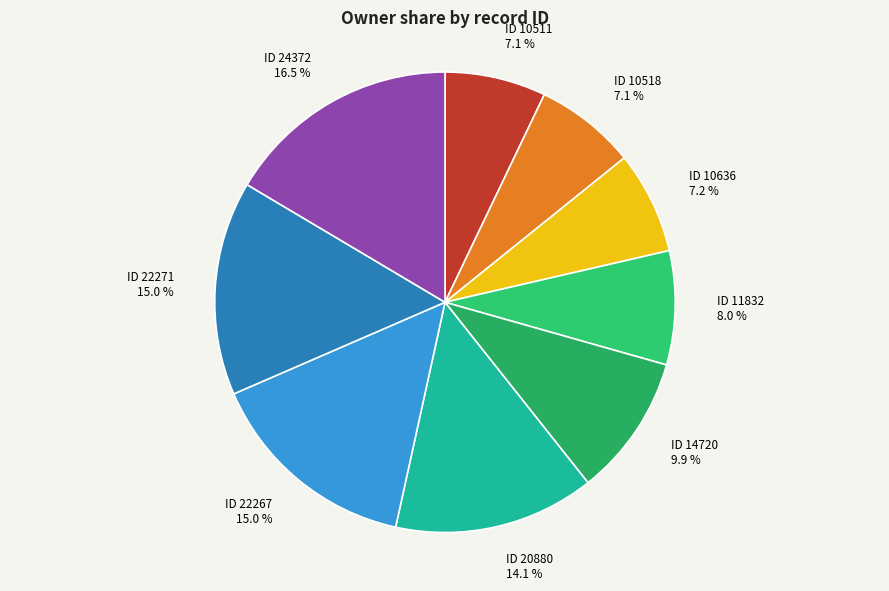

Which category has the biggest portion of the pie?

ID 24372